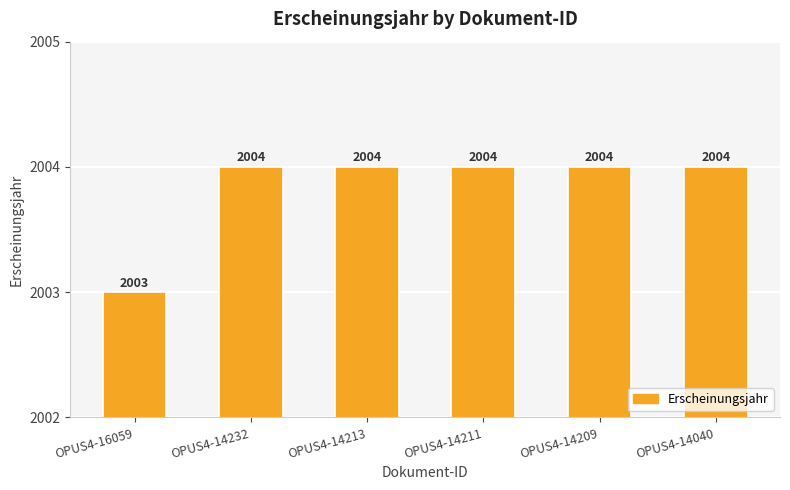

True or false: the data shows 443 at OPUS4-14232.

False